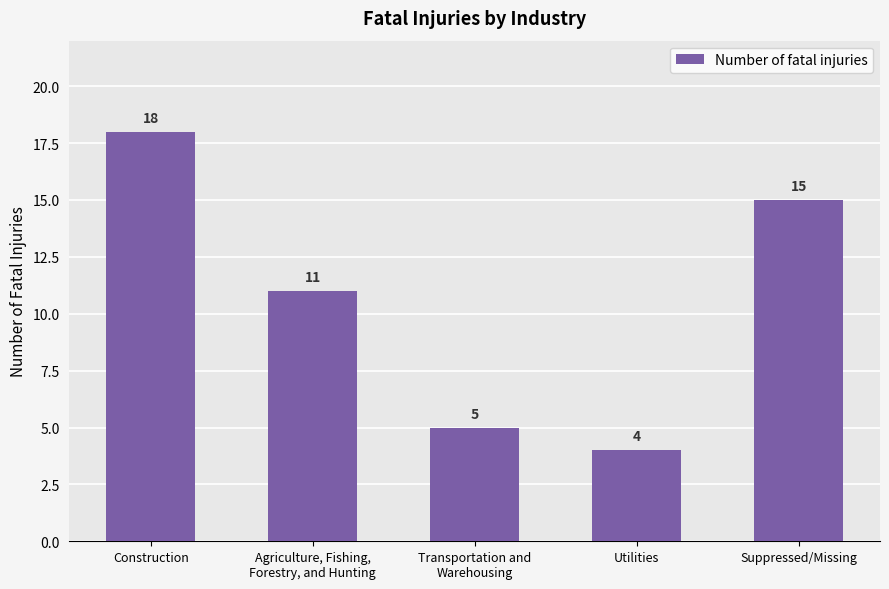

List the labels in order of value, smallest first.

Utilities, Transportation and
Warehousing, Agriculture, Fishing,
Forestry, and Hunting, Suppressed/Missing, Construction